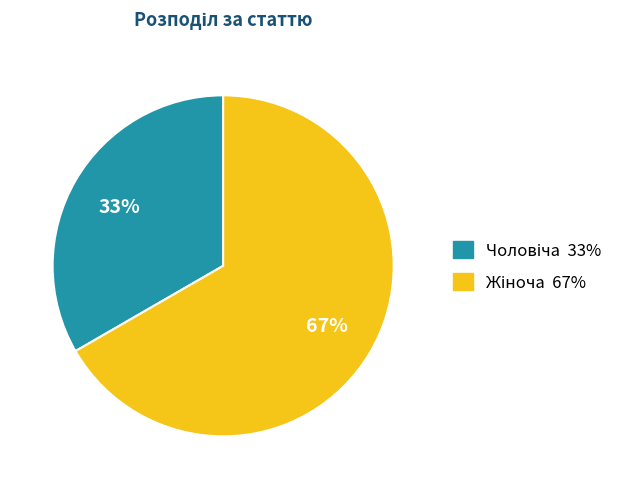

Is there a majority slice in this chart?

Yes